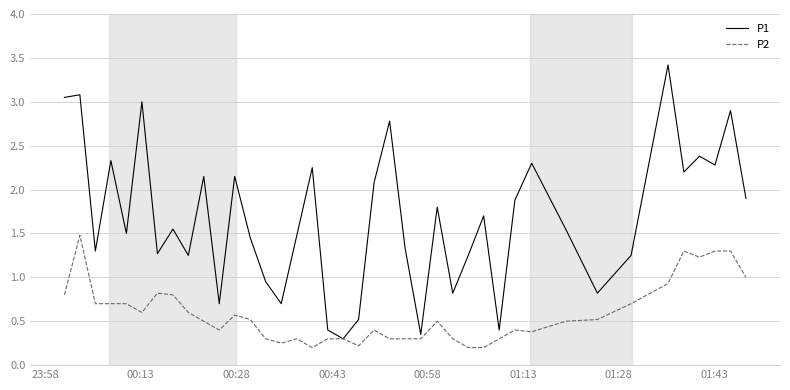

Which series has the largest total across all categories?

P1